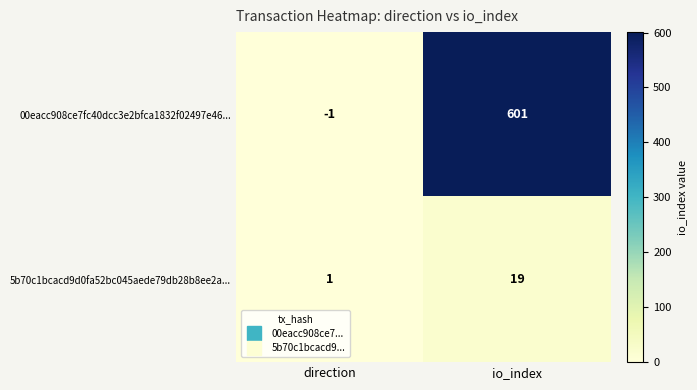

The value of 5b70c1bcacd9d0fa52bc045aede79db28b8ee2a... at direction is 2. True or false?

False